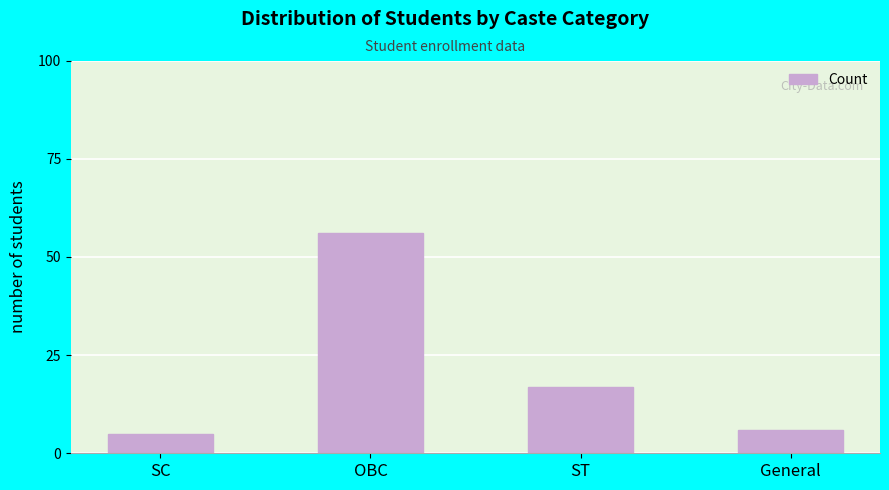

Rank the categories by value from highest to lowest.

OBC, ST, General, SC